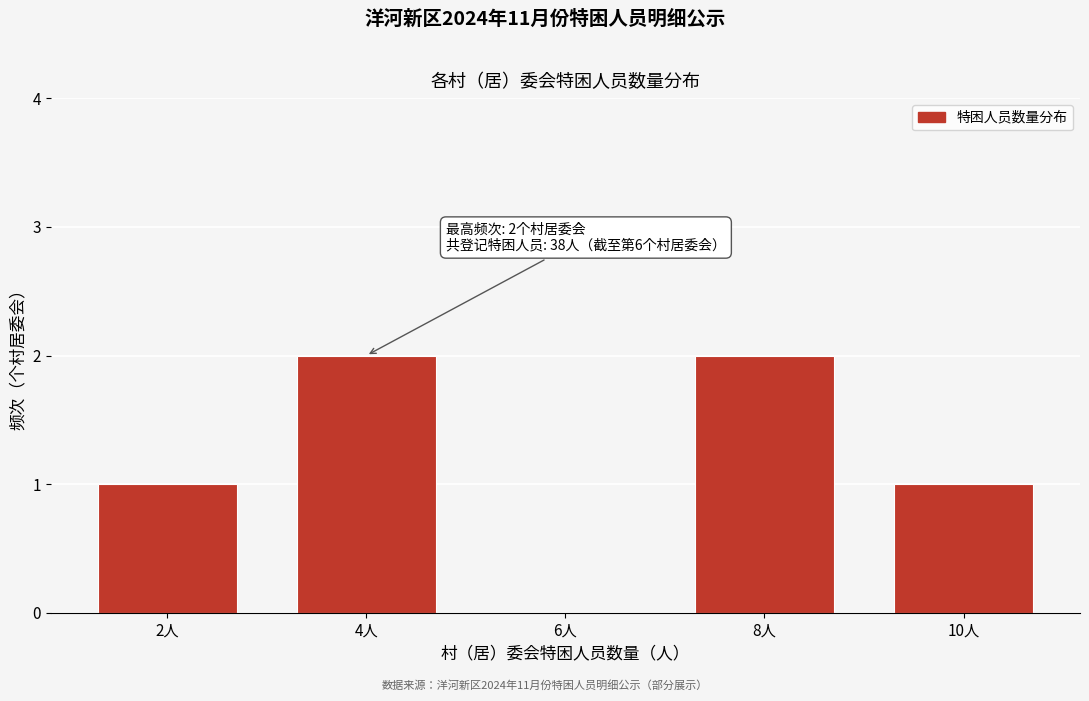

Reading left to right, transcribe all the data shown in this chart.

2人=1	4人=2	6人=0	8人=2	10人=1